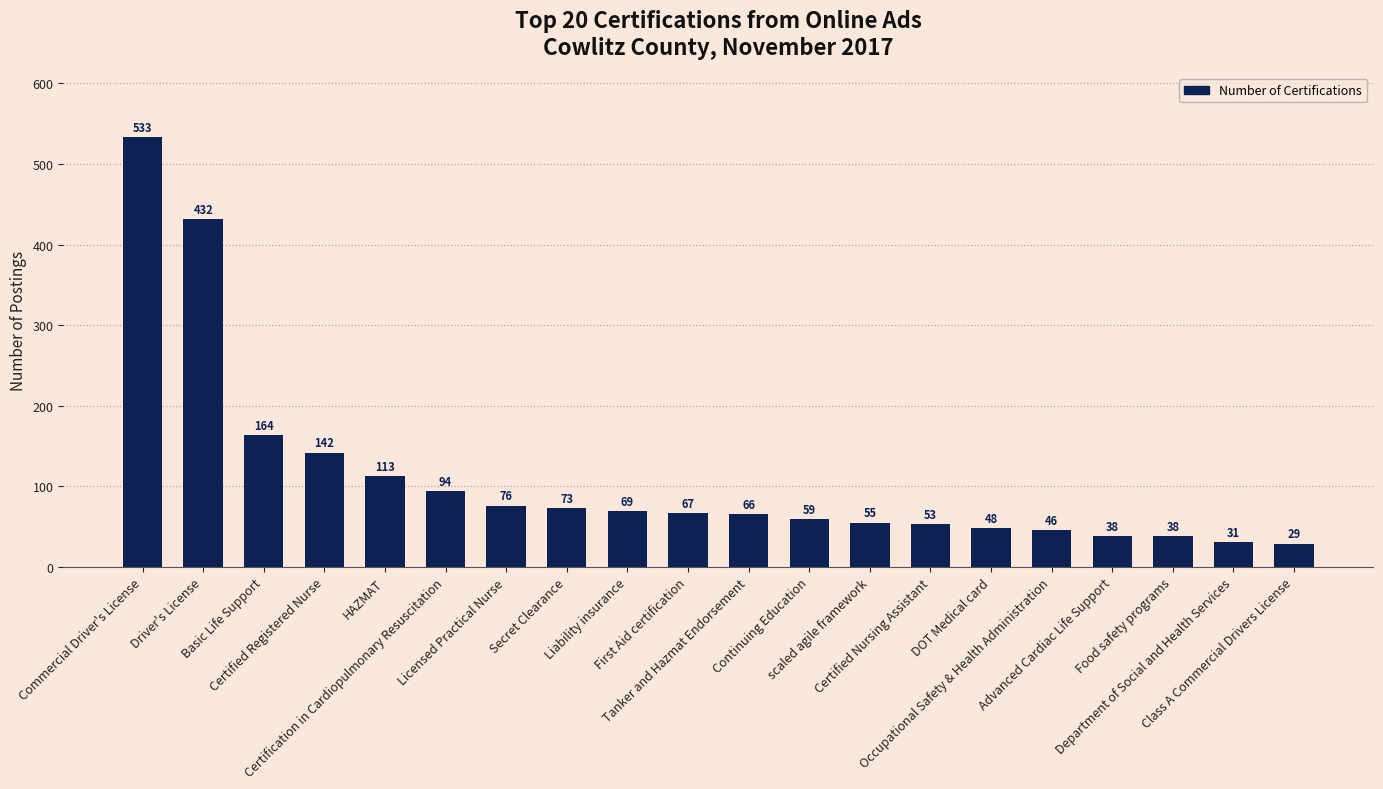

What is the greatest value displayed?

533